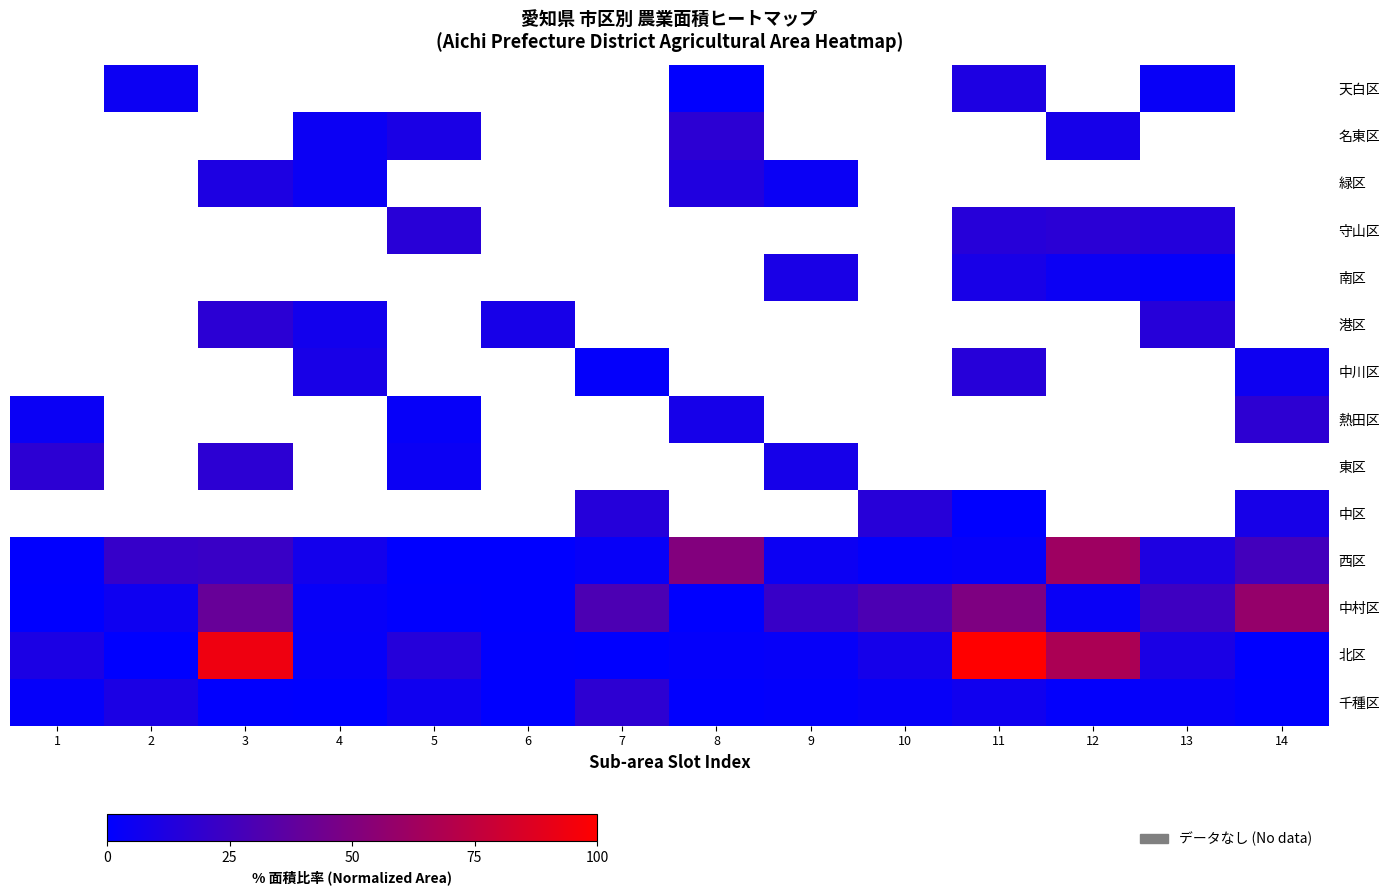

True or false: 南区 has a value of 9.5 at 11.

True